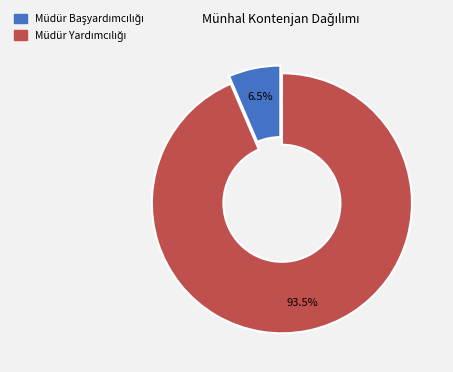

Is there a majority slice in this chart?

Yes